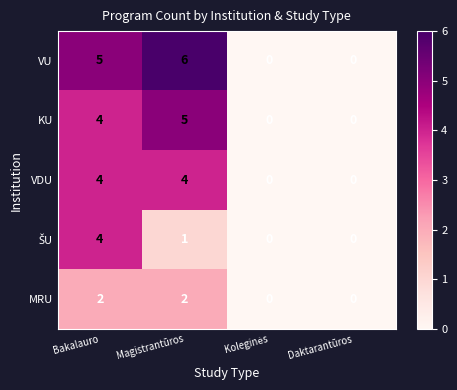

How many data points does each series have?

4